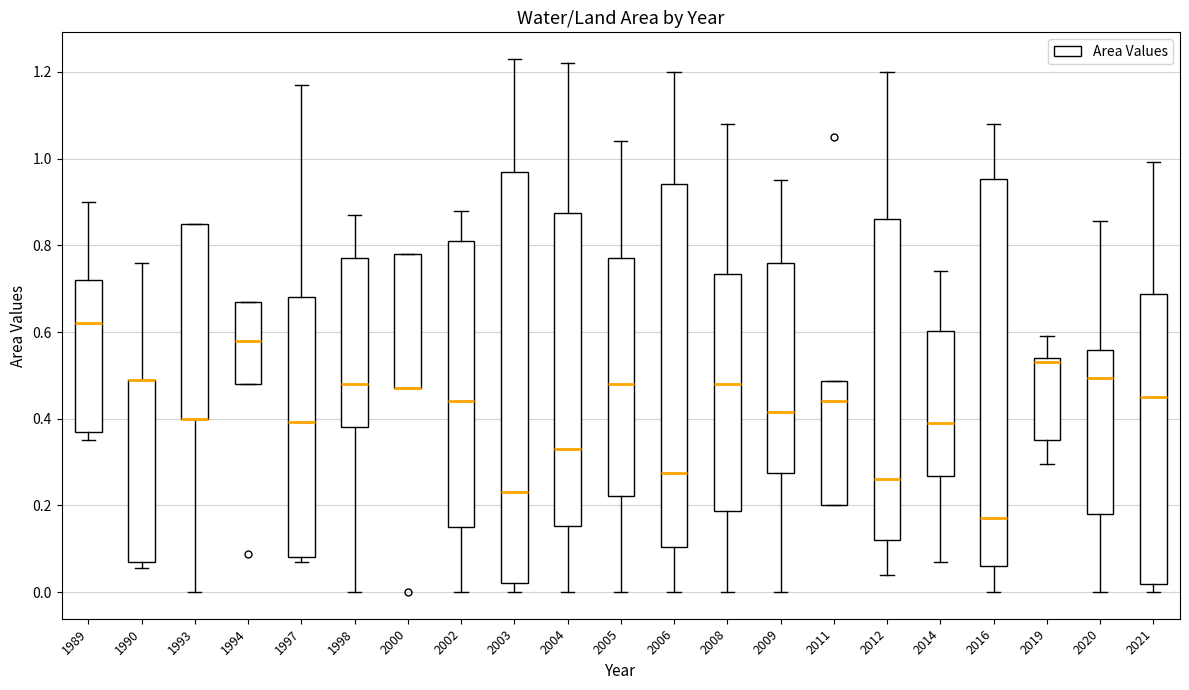

Reading left to right, read every box against the y-axis: the position of its median line, the range the box covers, and the ends of its whiskers. The values are not printed on the chart, so give them approximately, as read against the axis.

1989: median 0.62, box 0.38 to 0.72, whiskers 0.36 to 0.90
1990: median 0.50 (drawn on the box's upper edge), box 0.08 to 0.50, whiskers 0.06 to 0.76
1993: median 0.40 (drawn on the box's lower edge), box 0.40 to 0.86, whiskers 0.00 to 0.86
1994: median 0.58, box 0.48 to 0.68, whiskers 0.48 to 0.68
1997: median 0.40, box 0.08 to 0.68, whiskers 0.08 (just below the box's lower edge) to 1.18
1998: median 0.48, box 0.38 to 0.78, whiskers 0.00 to 0.88
2000: median 0.48 (drawn on the box's lower edge), box 0.48 to 0.78, whiskers 0.48 to 0.78
2002: median 0.44, box 0.16 to 0.82, whiskers 0.00 to 0.88
2003: median 0.24, box 0.02 to 0.98, whiskers 0.00 to 1.24
2004: median 0.34, box 0.16 to 0.88, whiskers 0.00 to 1.22
2005: median 0.48, box 0.22 to 0.78, whiskers 0.00 to 1.04
2006: median 0.28, box 0.10 to 0.94, whiskers 0.00 to 1.20
2008: median 0.48, box 0.18 to 0.74, whiskers 0.00 to 1.08
2009: median 0.42, box 0.28 to 0.76, whiskers 0.00 to 0.96
2011: median 0.44, box 0.20 to 0.48, whiskers 0.20 to 0.48
2012: median 0.26, box 0.12 to 0.86, whiskers 0.04 to 1.20
2014: median 0.40, box 0.26 to 0.60, whiskers 0.08 to 0.74
2016: median 0.18, box 0.06 to 0.96, whiskers 0.00 to 1.08
2019: median 0.54 (just below the box's upper edge), box 0.36 to 0.54, whiskers 0.30 to 0.60
2020: median 0.50, box 0.18 to 0.56, whiskers 0.00 to 0.86
2021: median 0.46, box 0.02 to 0.68, whiskers 0.00 to 1.00